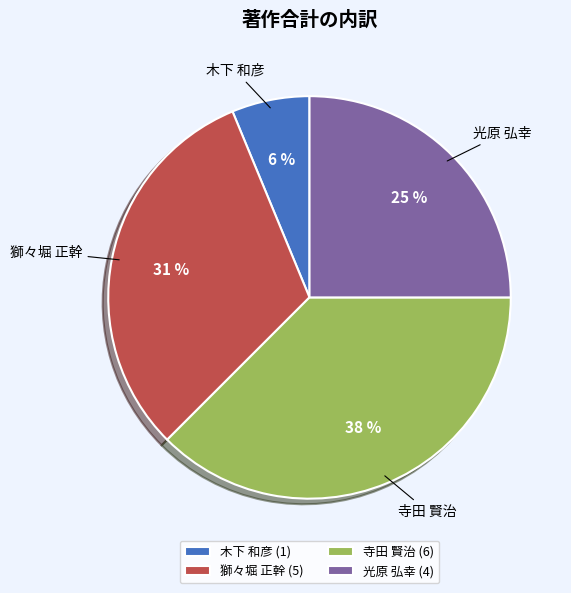

Which slice is the smallest?

木下 和彦